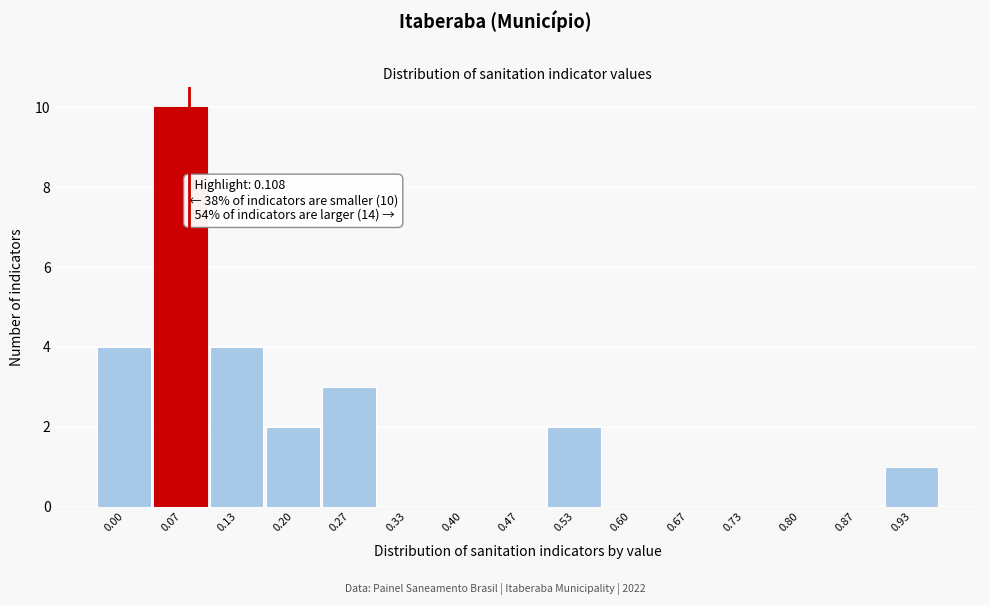

Reading left to right, extract all data points from this chart.

0.00=4	0.07=10	0.13=4	0.20=2	0.27=3	0.33=0	0.40=0	0.47=0	0.53=2	0.60=0	0.67=0	0.73=0	0.80=0	0.87=0	0.93=1